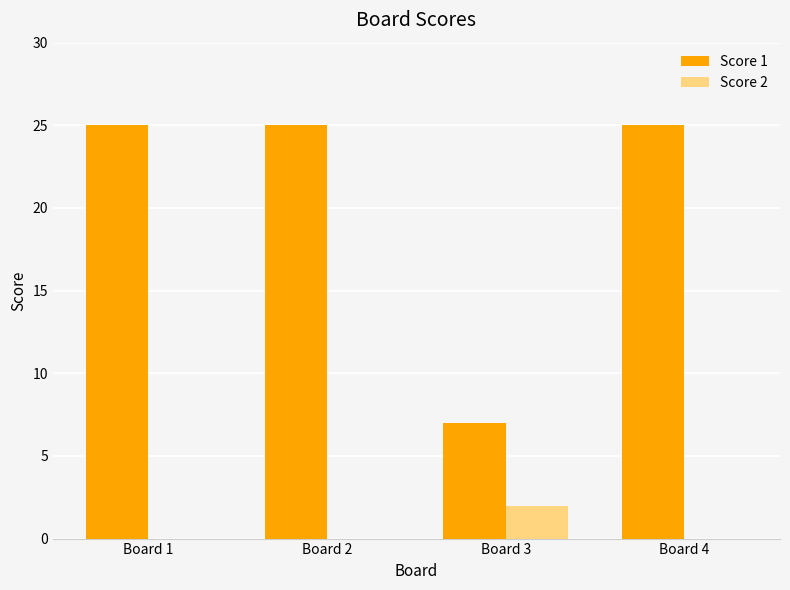

Which series has the widest spread of values?

Score 1